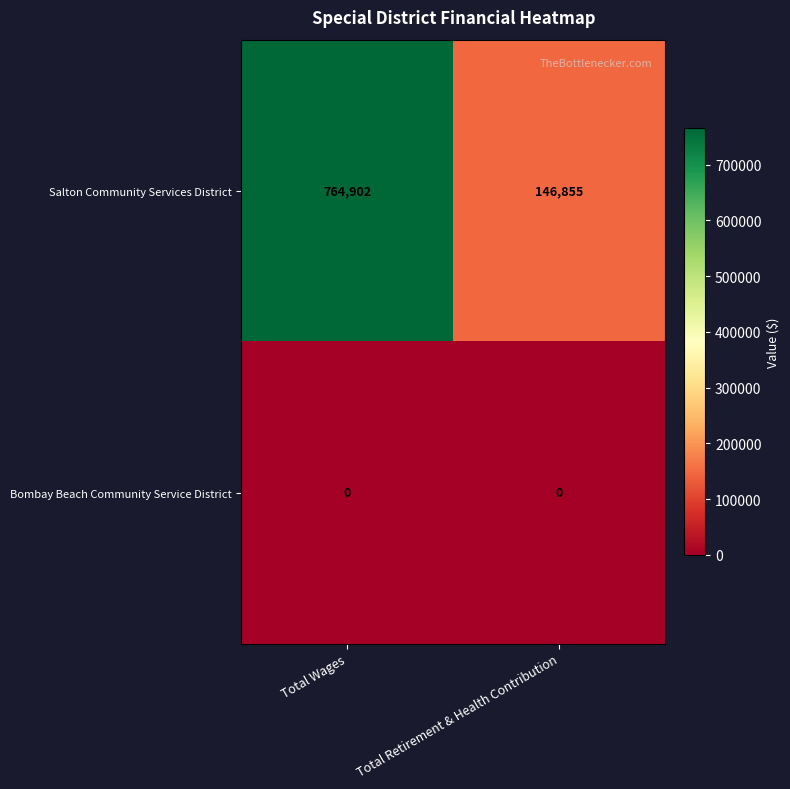

List the series in order of their peak value, lowest first.

Bombay Beach Community Service District, Salton Community Services District